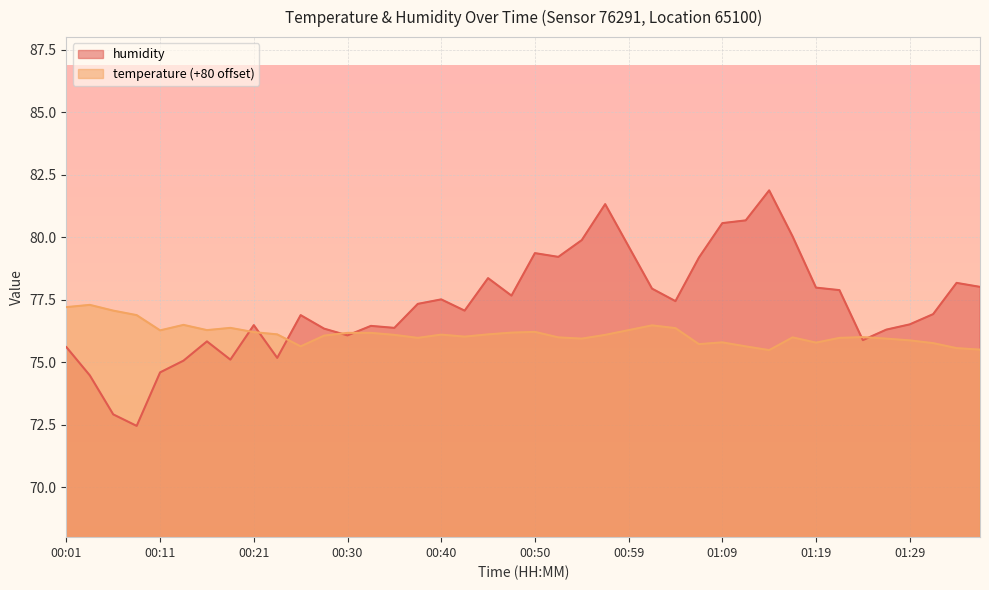

Does the chart display data point markers on the line(s)?

No